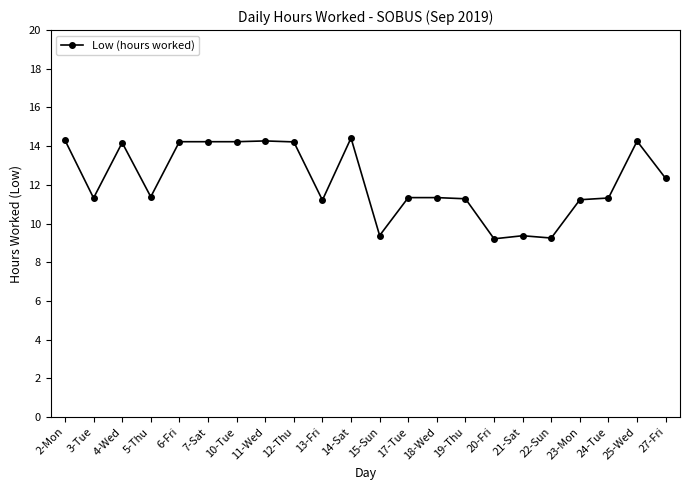

What is the ratio of the value at 5-Thu to the value at 21-Sat?

1.2